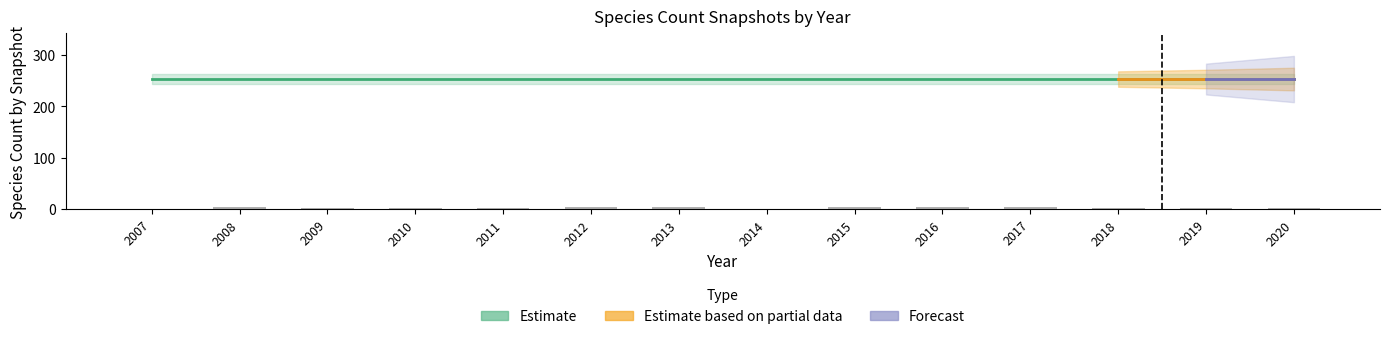

Is it true that speciesCount equals 367 at 2013?

False